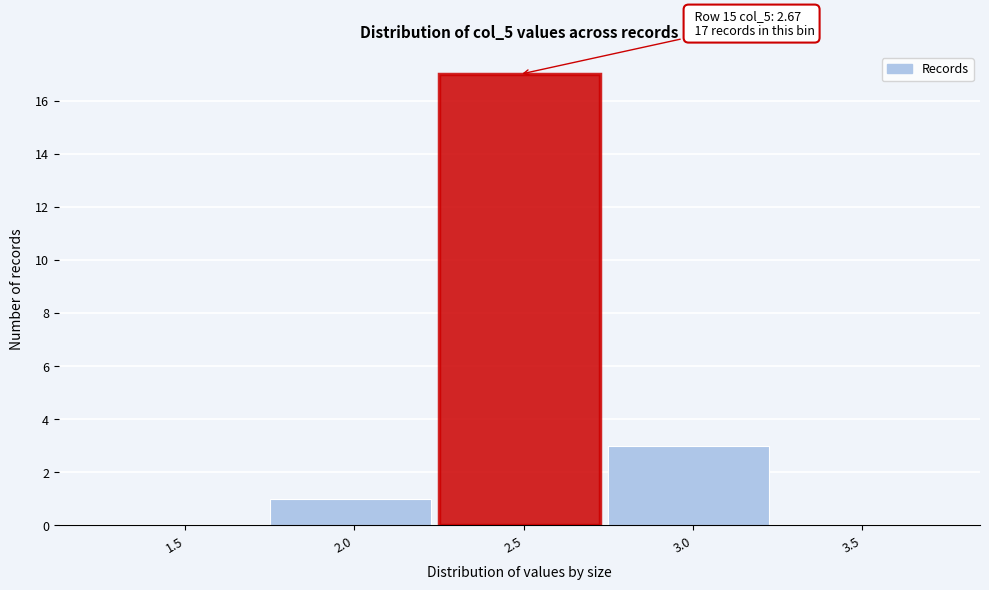

Reading left to right, what are all the values shown in this chart?

1.5=0	2.0=1	2.5=17	3.0=3	3.5=0